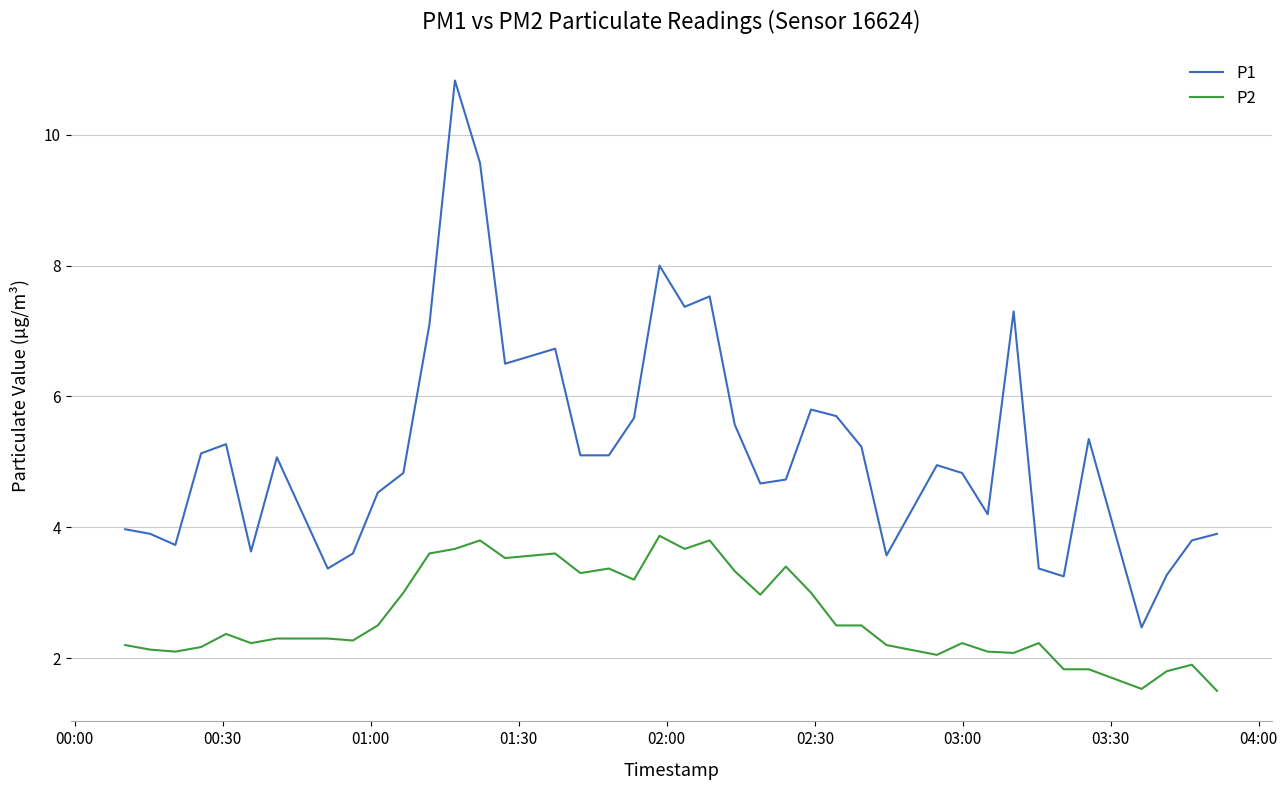

How many series are shown in this chart?

2